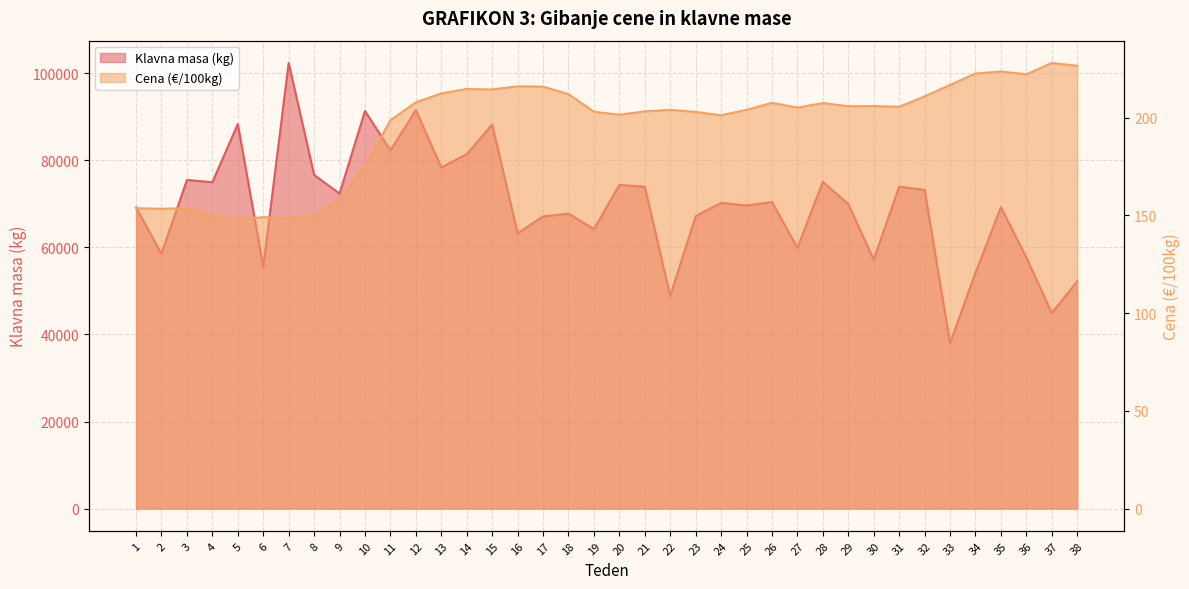

Reading left to right, extract all data points from this chart.

Klavna masa (kg): 69203.0	58553.0	75522.0	74991.0	88365.0	55544.0	102409.0	76672.0	72383.0	91363.0	82298.0	91572.0	78402.0	81429.0	88258.0	63250.0	67134.0	67782.0	64228.0	74371.0	73958.0	48854.0	67209.0	70248.0	69635.0	70447.0	59881.0	75091.0	69968.0	57191.0	73987.0	73235.0	38006.0	54175.0	69264.0	57717.0	44936.0	52218.0
Cena (€/100kg): 153.6	153.4	153.6	149.7	147.8	149.1	148.5	149.6	158.5	175.0	198.6	207.8	212.4	214.6	214.4	216.0	215.9	212.0	203.0	201.5	203.1	204.0	202.9	201.2	204.0	207.5	205.1	207.4	205.8	205.9	205.5	210.8	216.7	222.5	223.6	222.1	227.9	226.5